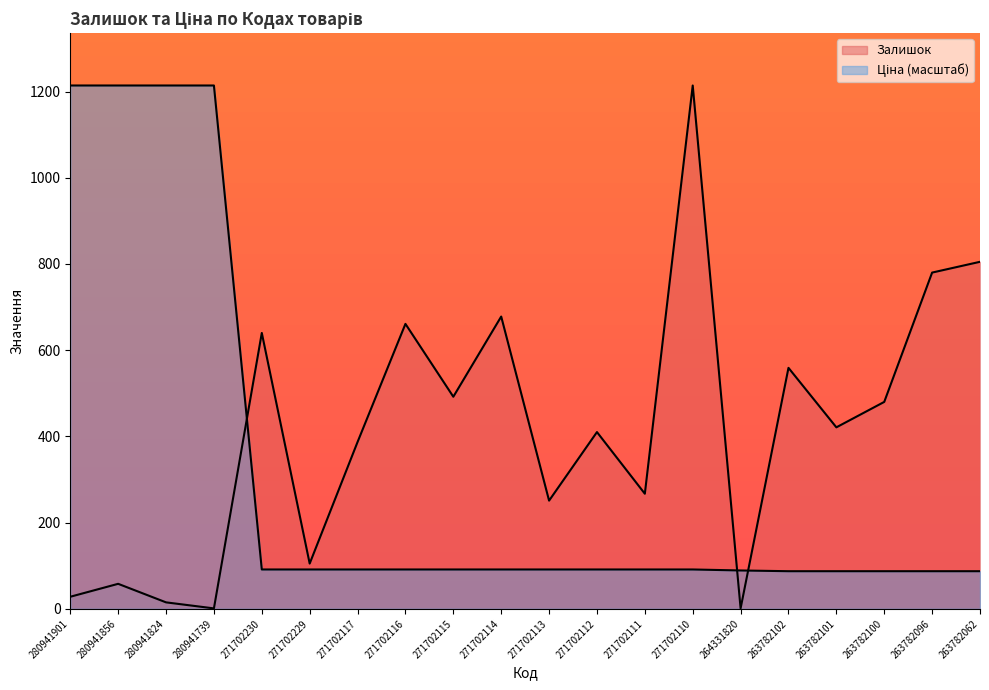

Rank the series by their maximum value, from highest to lowest.

Залишок, Ціна